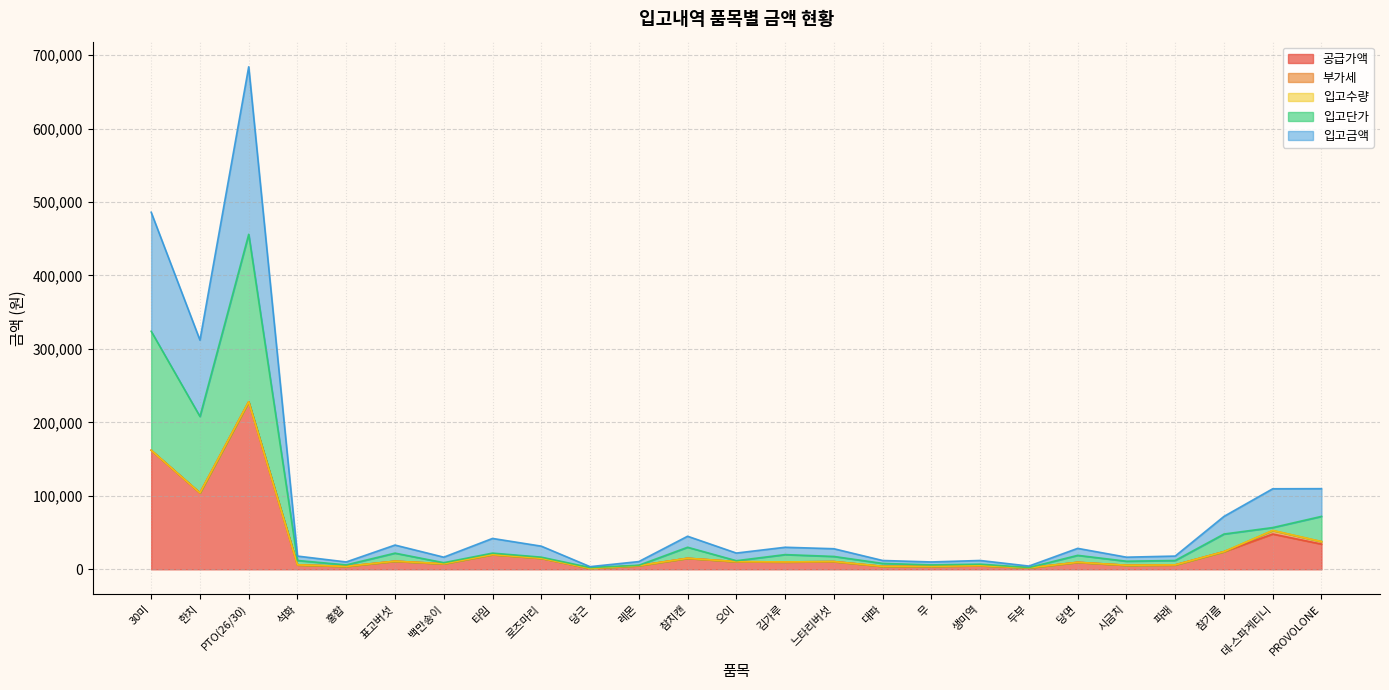

The value of 입고단가 at 참기름 is 48001.0. True or false?

True